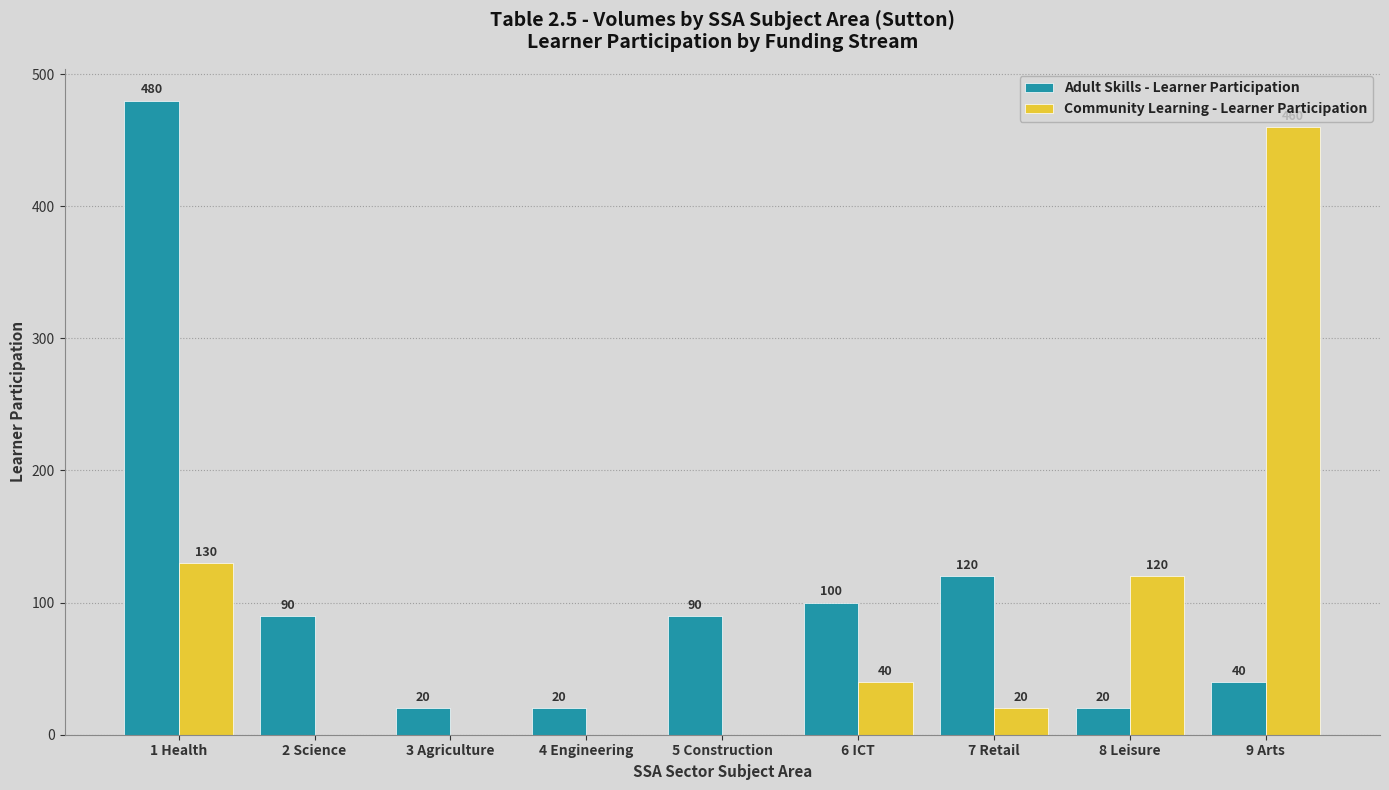

What is the highest value of the Community Learning - Learner Participation series?

460